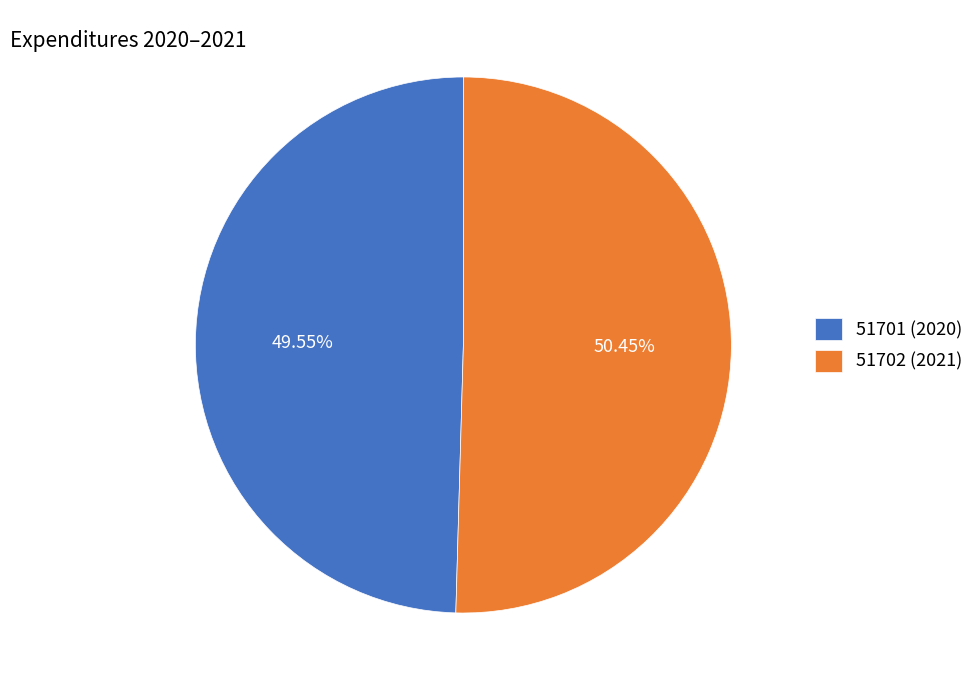

True or false: 51702 (2021) accounts for 56% of the total.

False